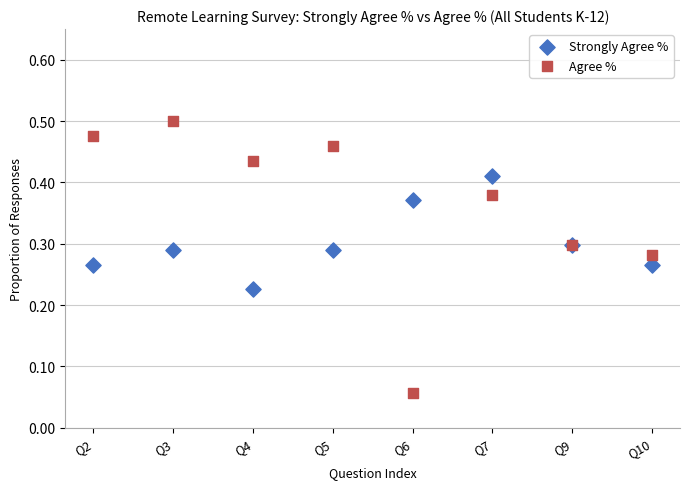

Which series reaches the maximum Y coordinate?

Agree %